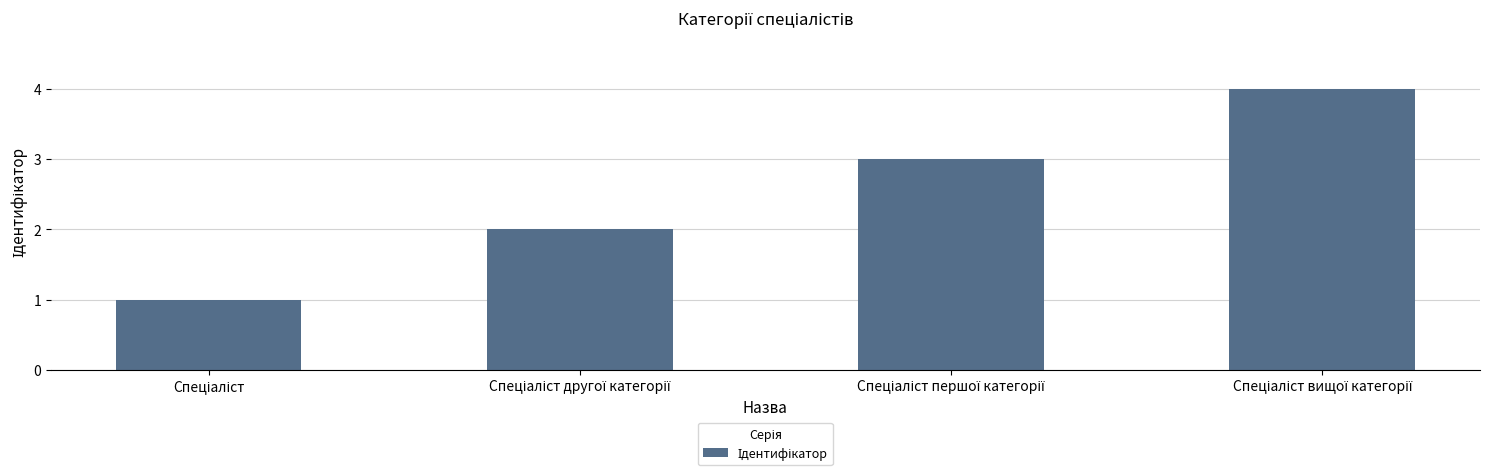

Reading right to left, list all the values displayed in this chart.

4	3	2	1